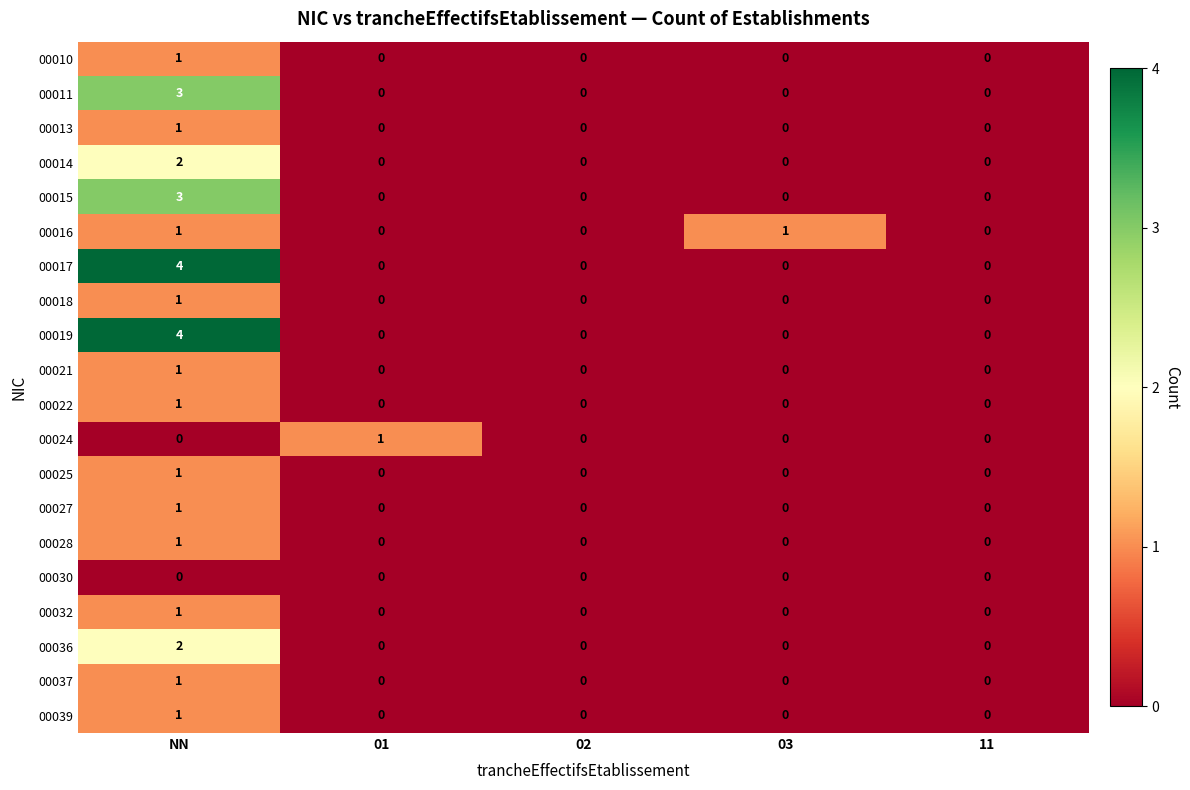

What is the total value across all series at NN?

30